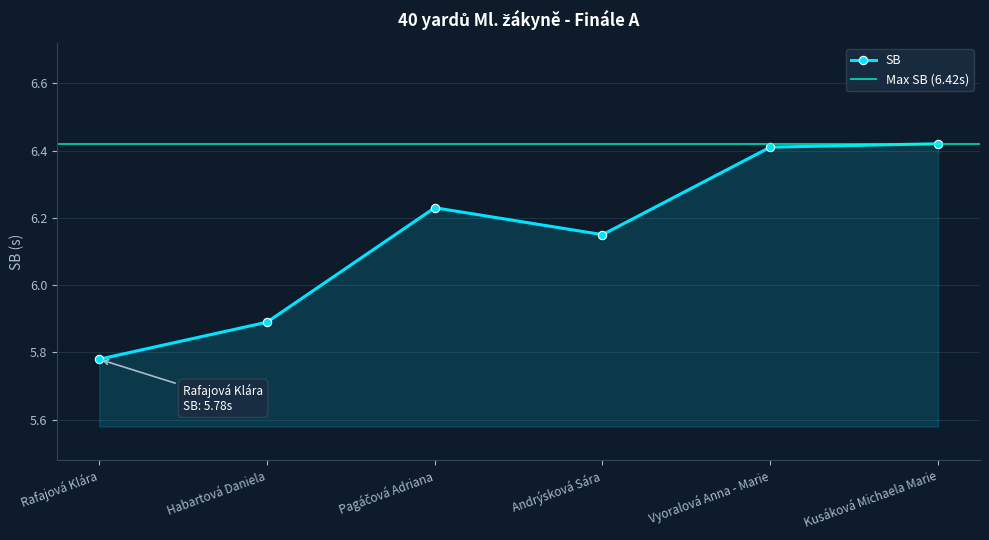

What is the greatest value displayed?

6.4